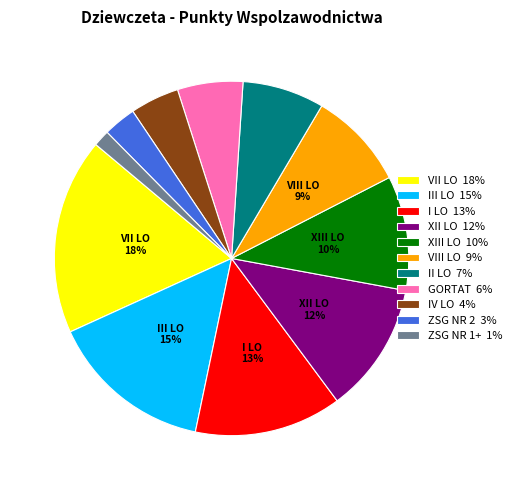

Is there any slice that represents more than half of the pie?

No